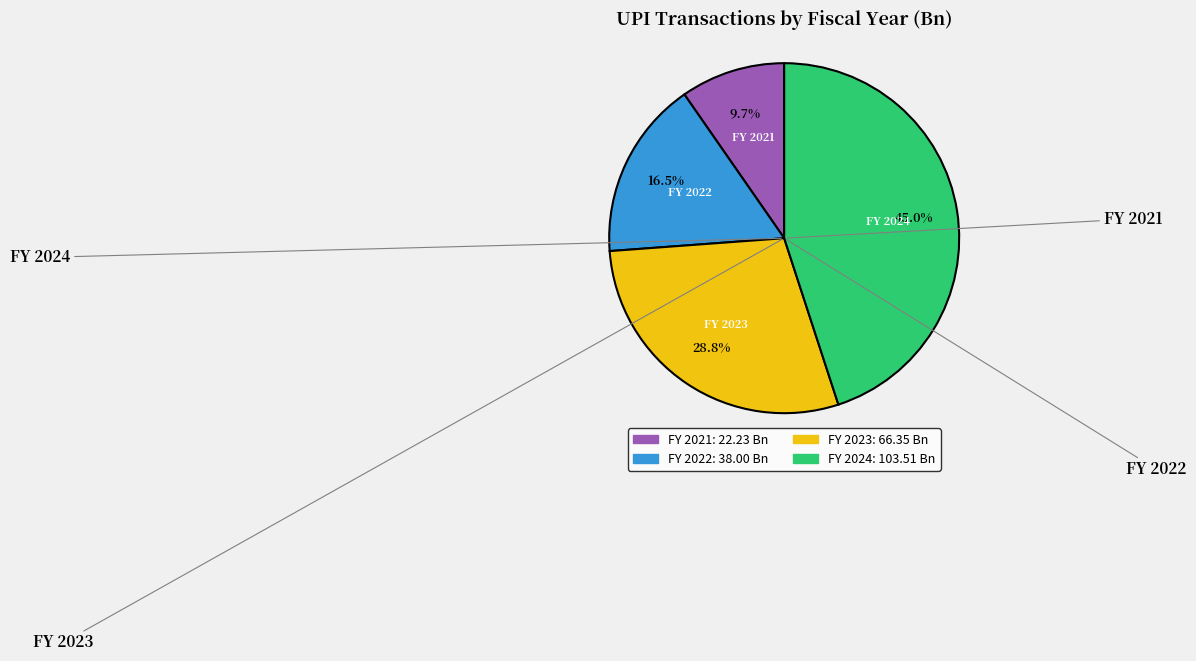

True or false: FY 2024 accounts for 32% of the total.

False